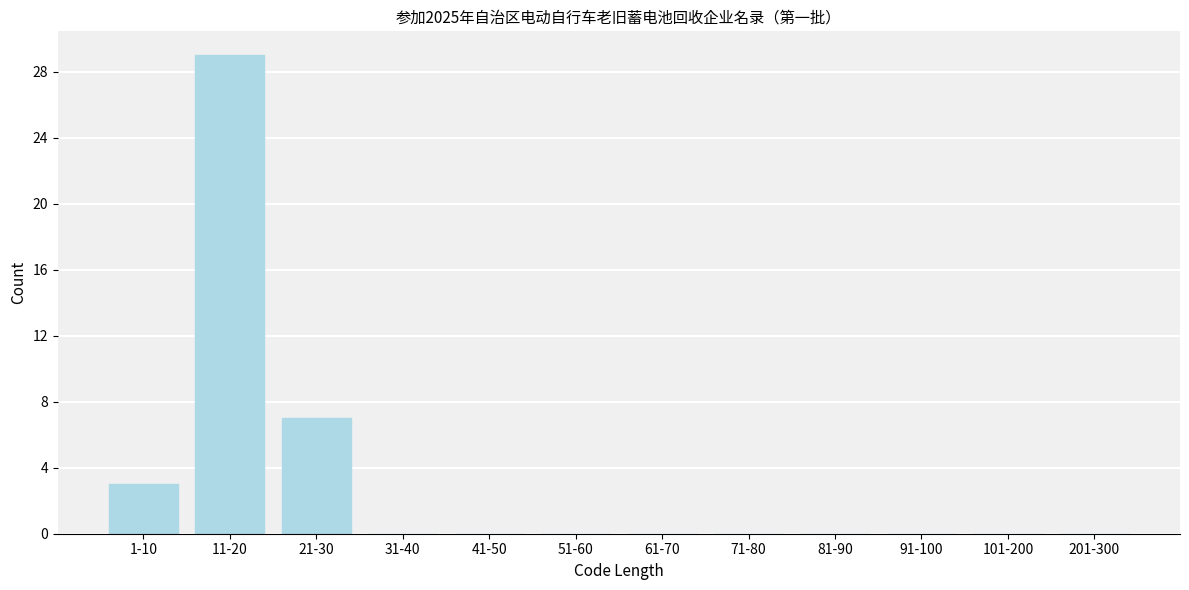

Reading right to left, list all the values displayed in this chart.

201-300=0	101-200=0	91-100=0	81-90=0	71-80=0	61-70=0	51-60=0	41-50=0	31-40=0	21-30=7	11-20=29	1-10=3